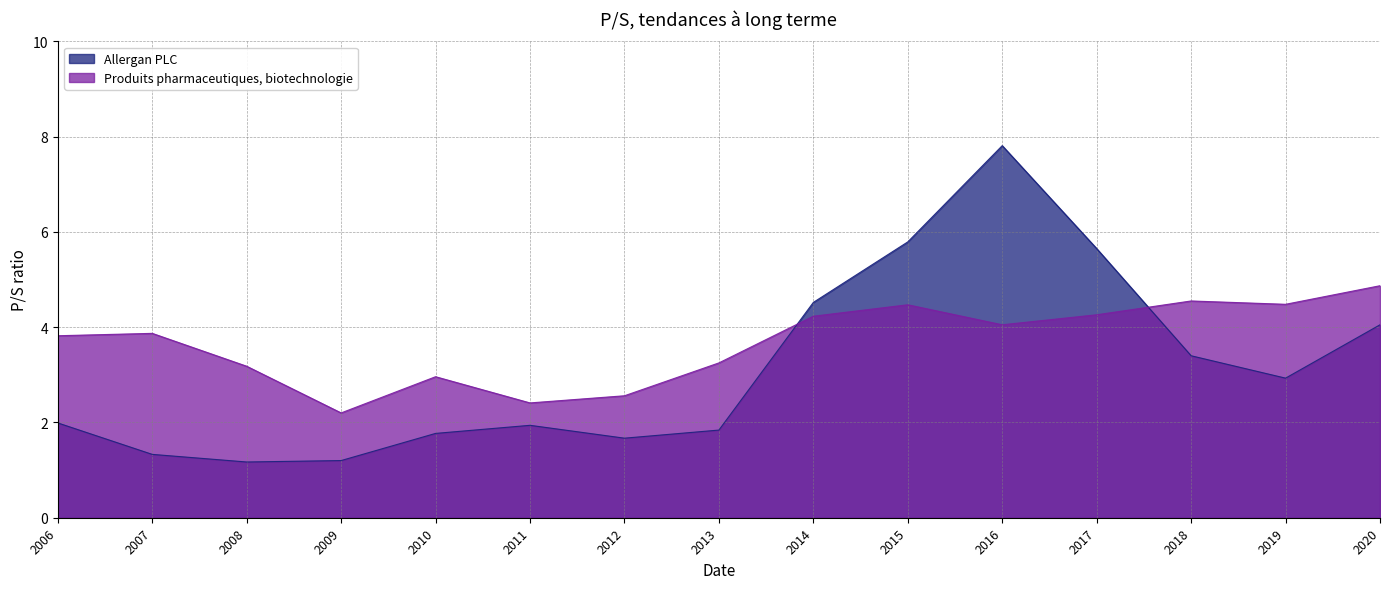

How many categories are shown in the chart?

15